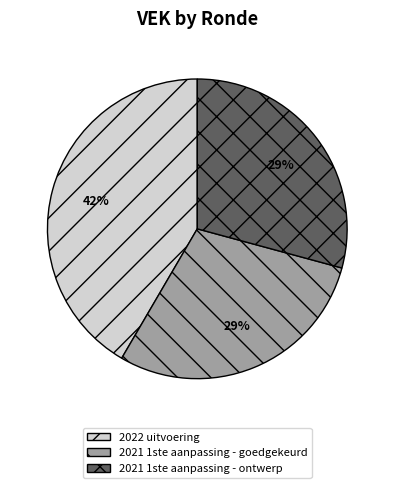

What percentage is the 2021 1ste aanpassing - ontwerp slice, to the nearest percent?

29%